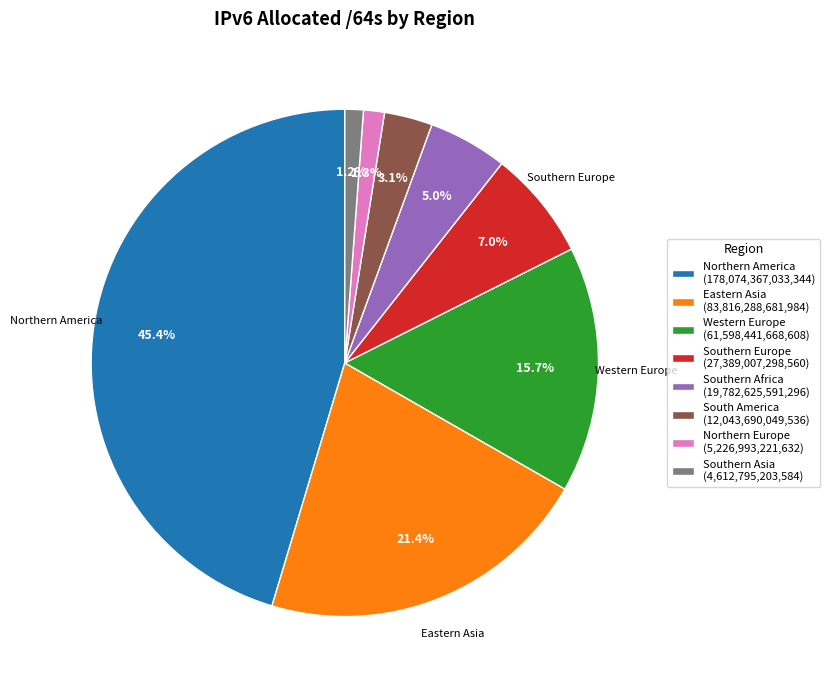

What is the ratio of the value at Southern Europe (27,389,007,298,560) to the value at South America (12,043,690,049,536)?

2.3